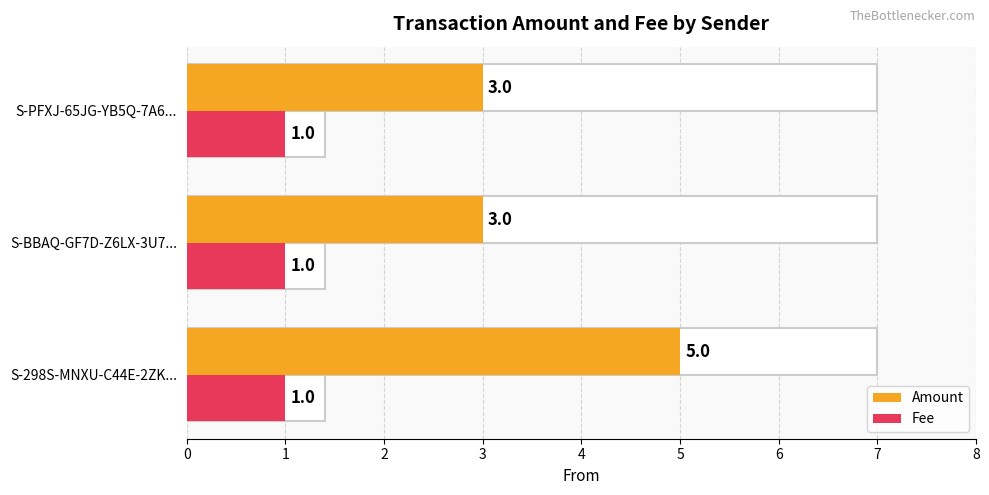

Which series has the largest total across all categories?

Amount